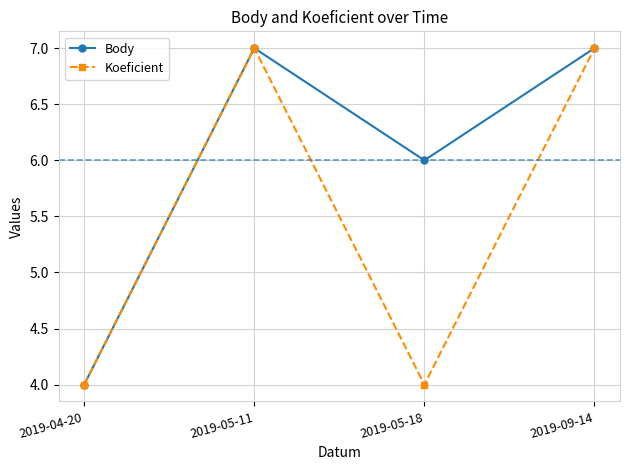

How many lines are shown in the chart?

2